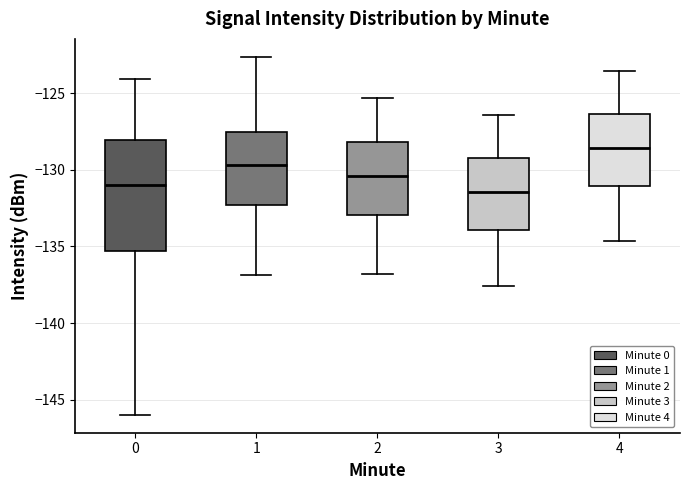

Where does the lower whisker of the box at x = 1 end on the y-axis? The values are not printed on the chart, so give them approximately, as read against the axis.

-137.0